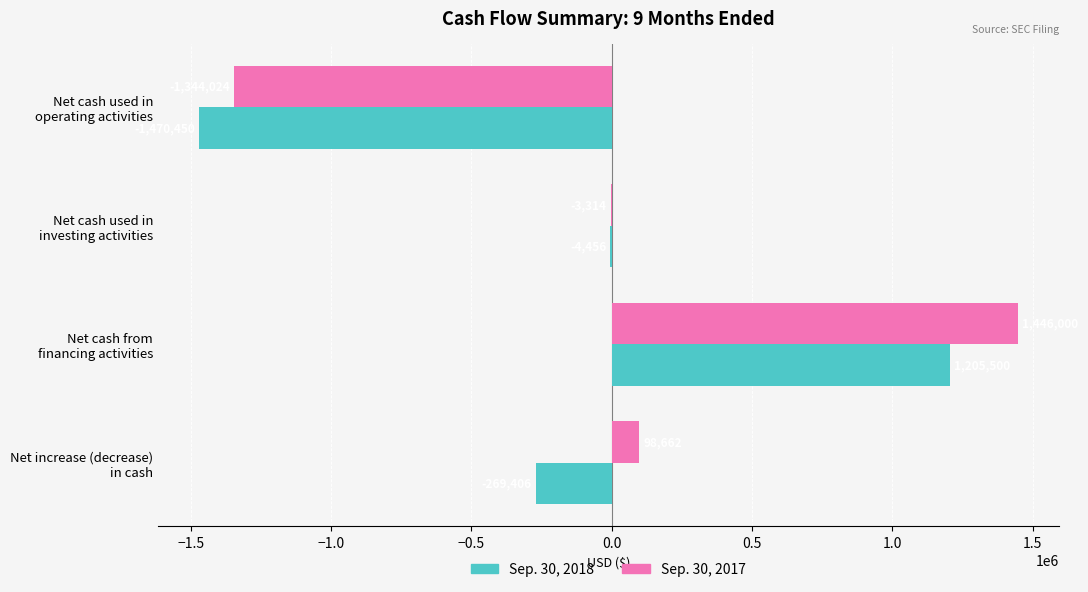

What is the highest value of the Sep. 30, 2018 series?

1205500